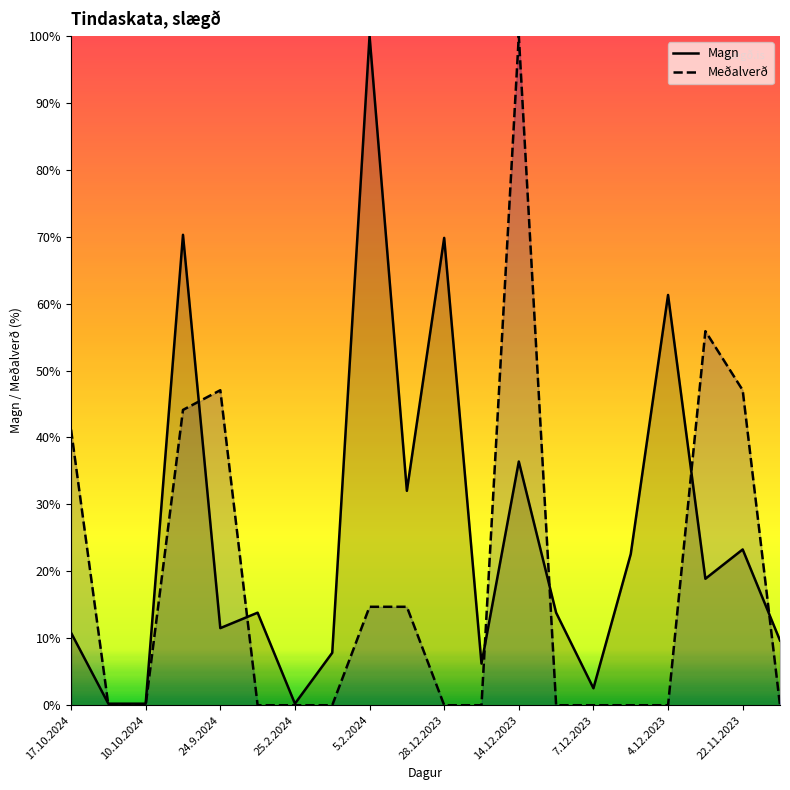

Where is Magn nearest to the value 50?

4.12.2023